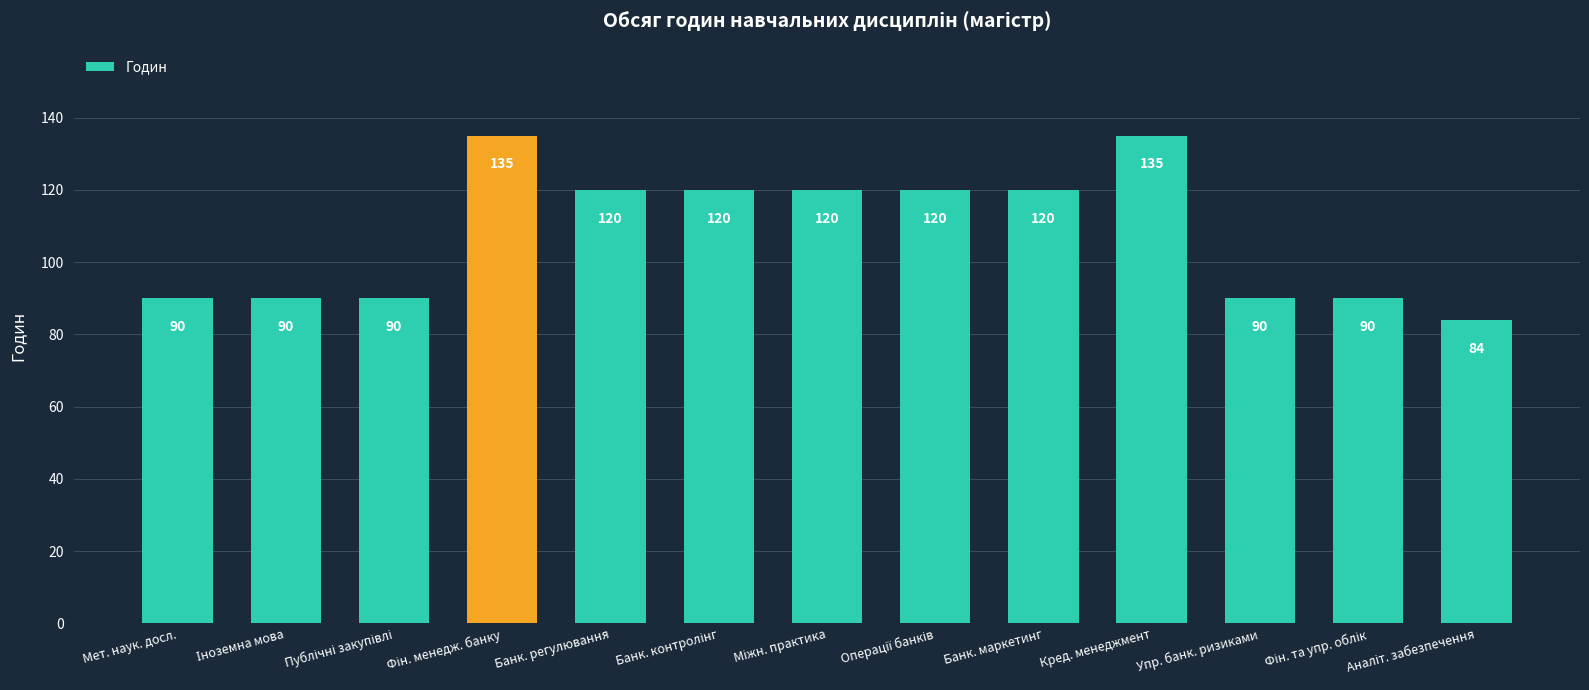

What is the greatest value displayed?

135